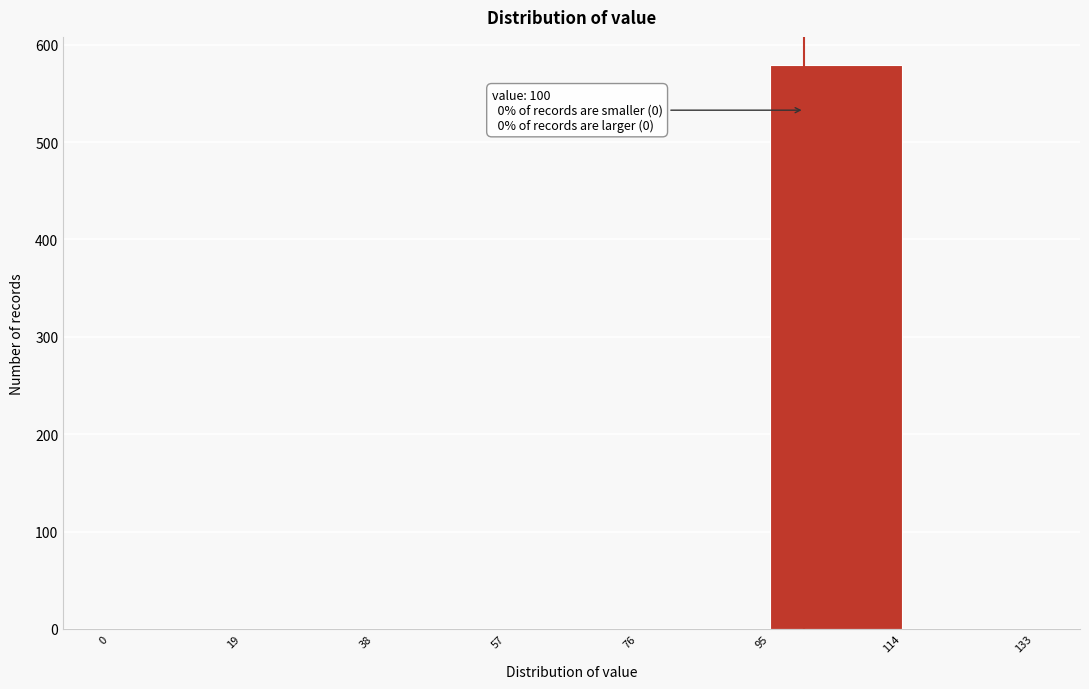

Over which range of the x-axis is the bar tallest?

95 to 114